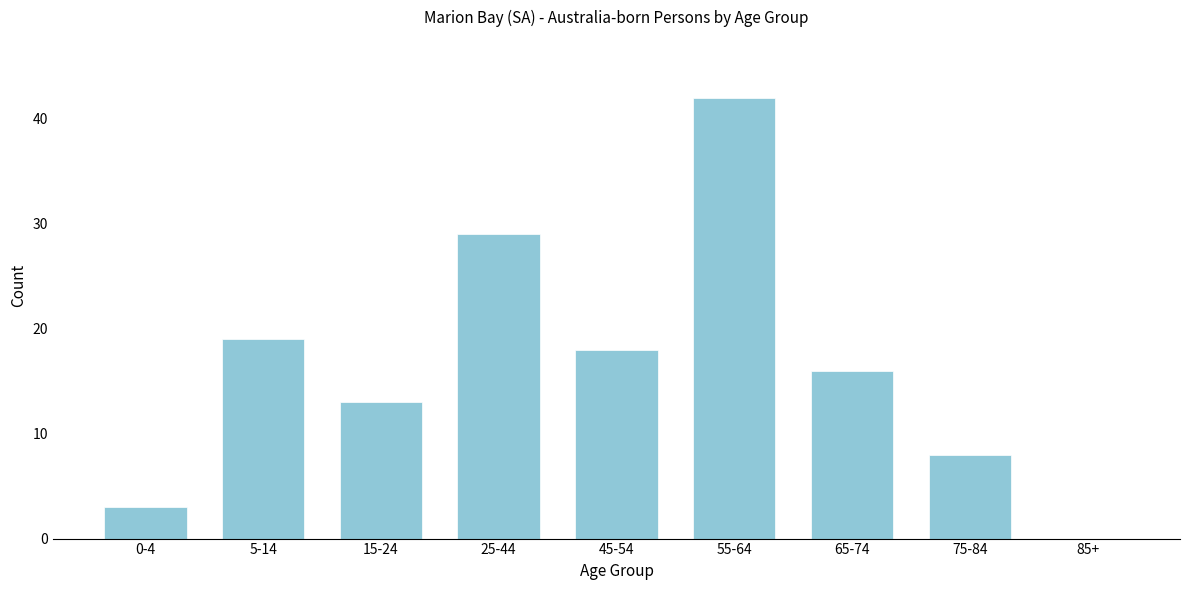

Reading right to left, list all the values displayed in this chart.

85+=0	75-84=8	65-74=16	55-64=42	45-54=18	25-44=29	15-24=13	5-14=19	0-4=3